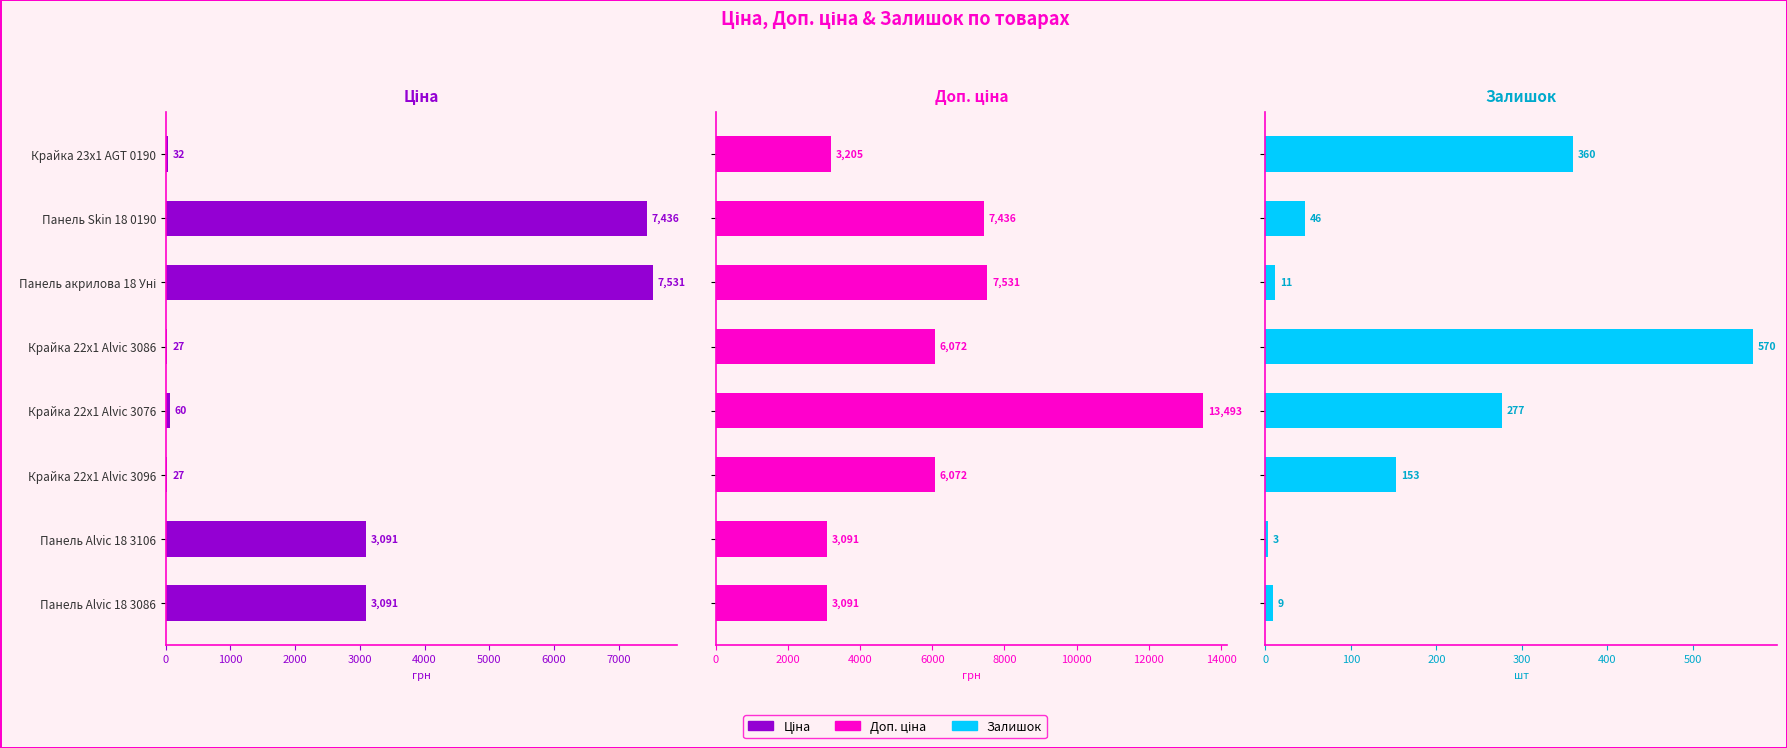

At Панель Alvic 18 3106, list the series in order from smallest to largest.

Залишок, Доп. ціна, Ціна